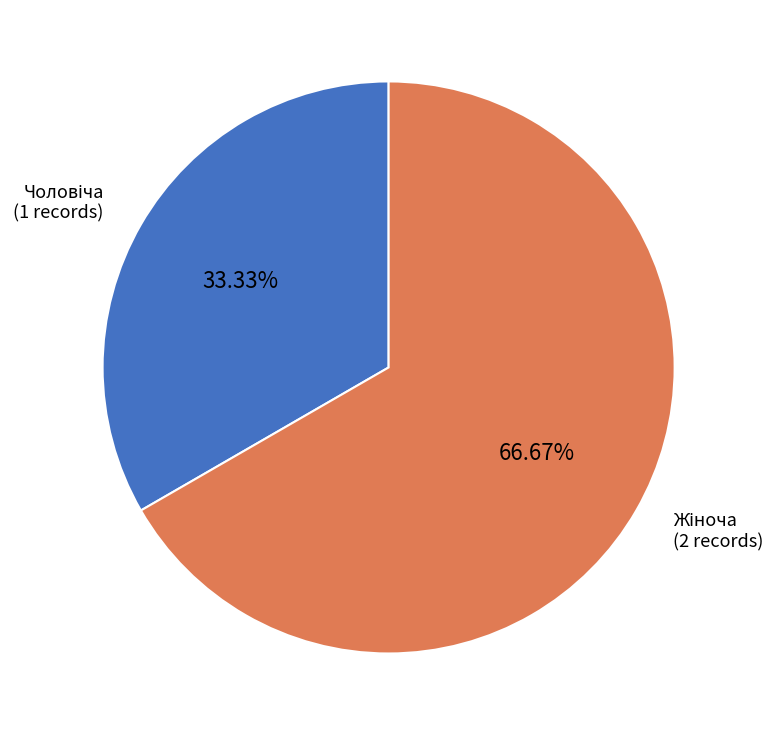

How many slices are in this pie chart?

2